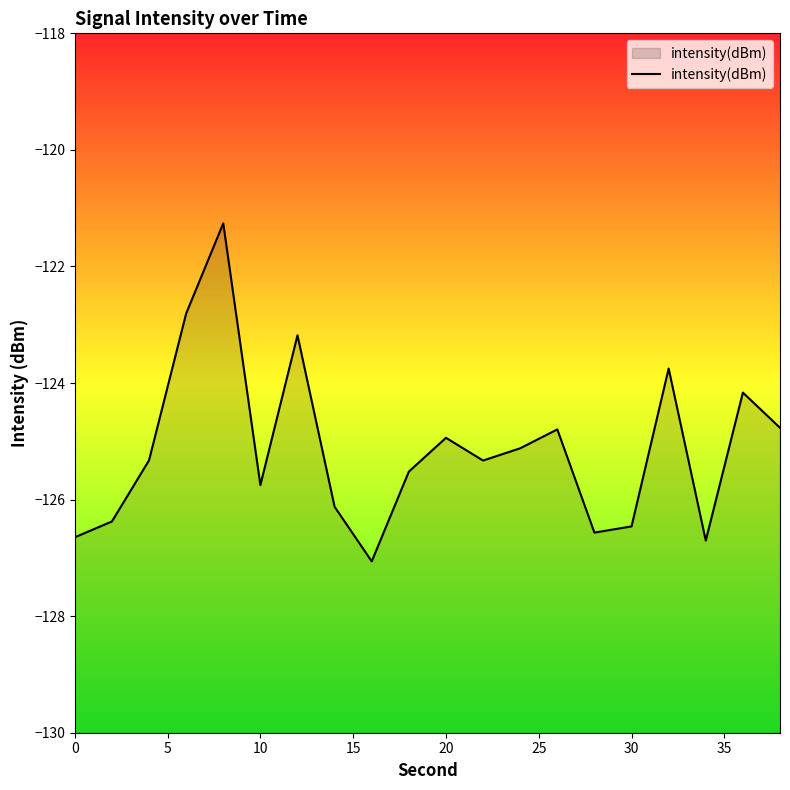

How many interior local peaks (higher than both neighbors) does the data have?

6